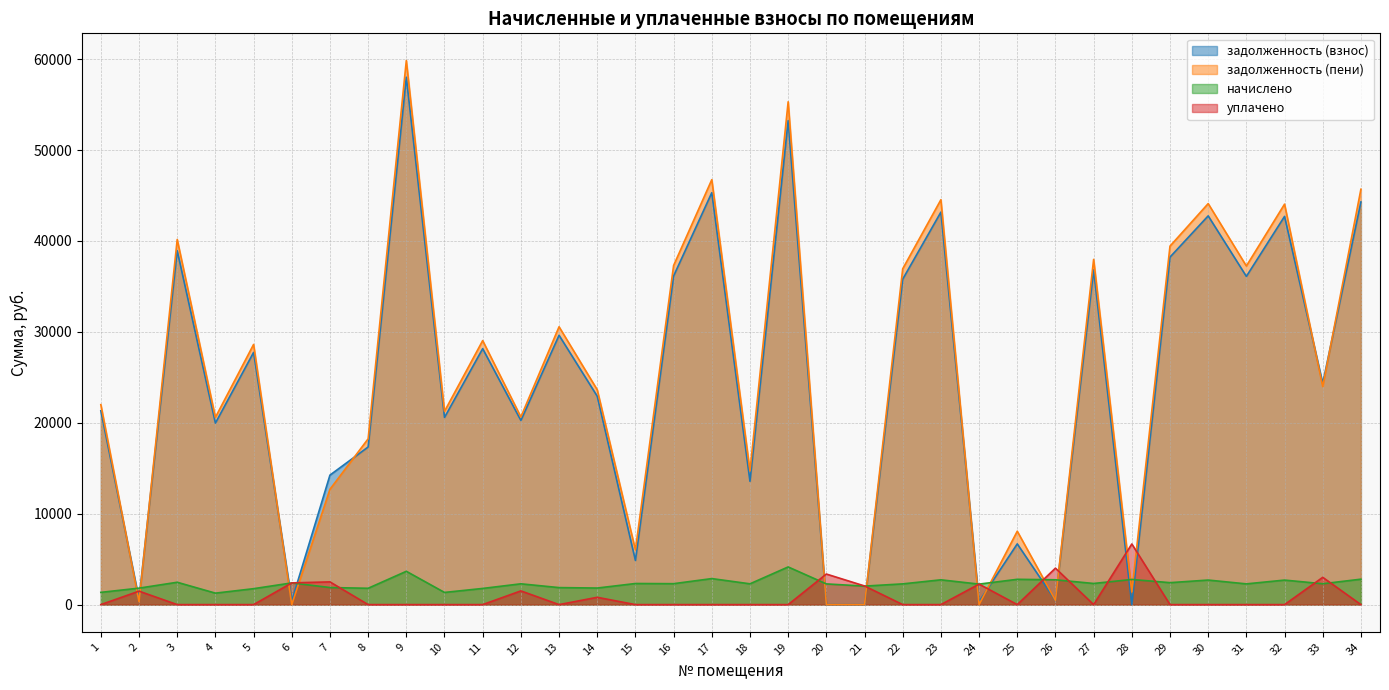

What is the approximate value of задолженность (пени) at 30?

44108.8